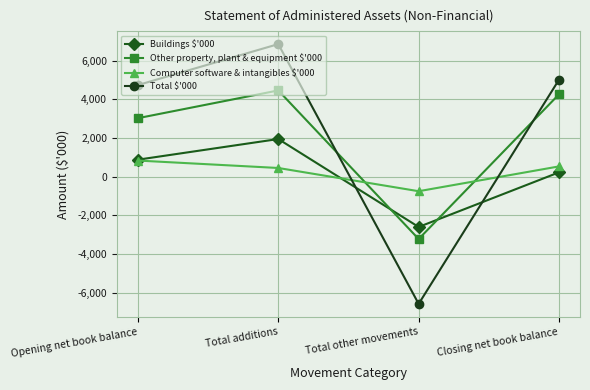

At which label does Other property, plant & equipment $'000 first exceed 4267?

Total additions